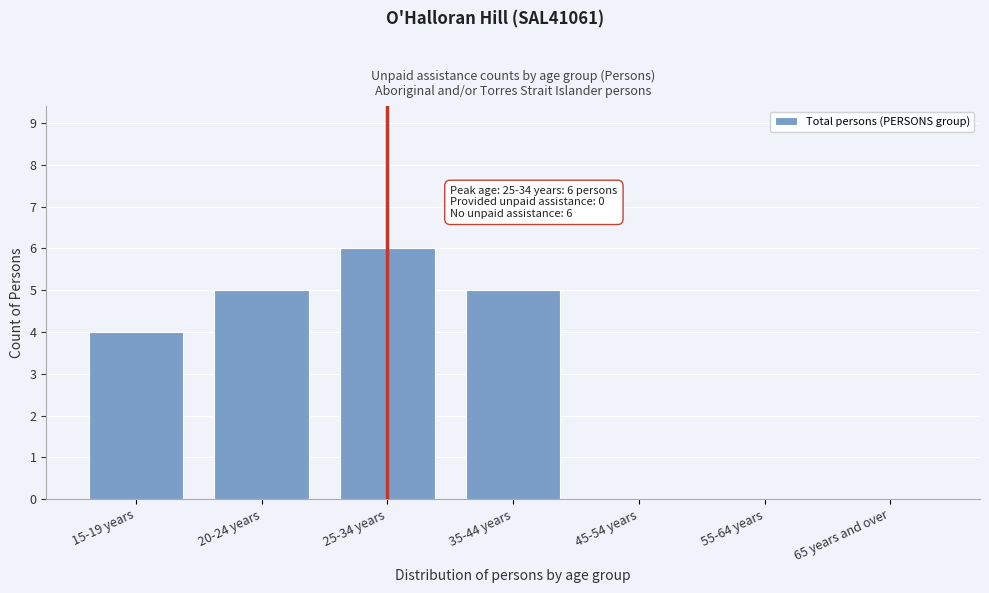

Reading right to left, what are all the values shown in this chart?

65 years and over=0	55-64 years=0	45-54 years=0	35-44 years=5	25-34 years=6	20-24 years=5	15-19 years=4